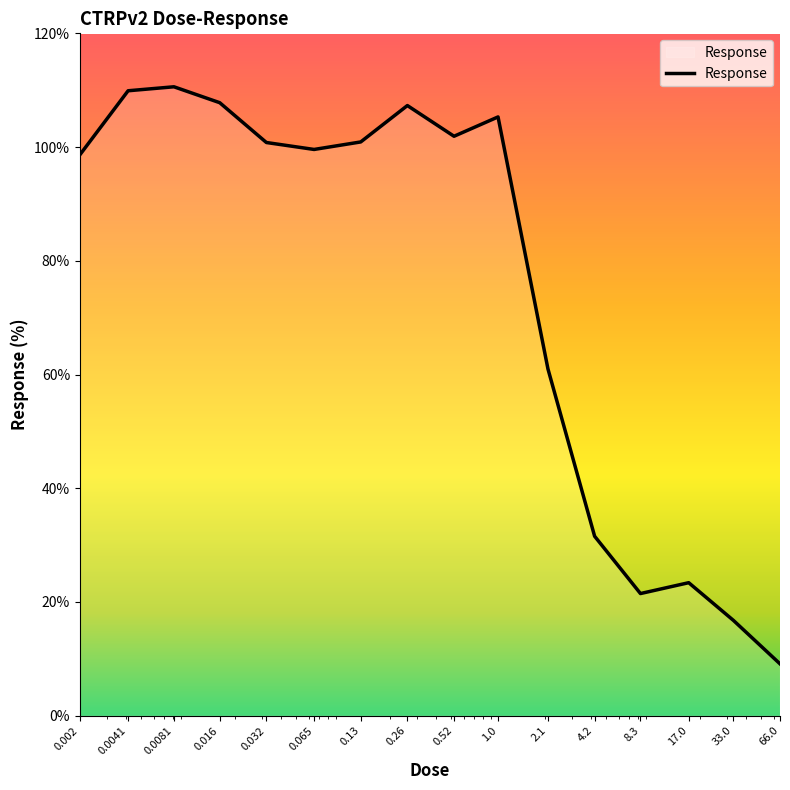

True or false: there are more than 1 points higher than both neighbors.

True